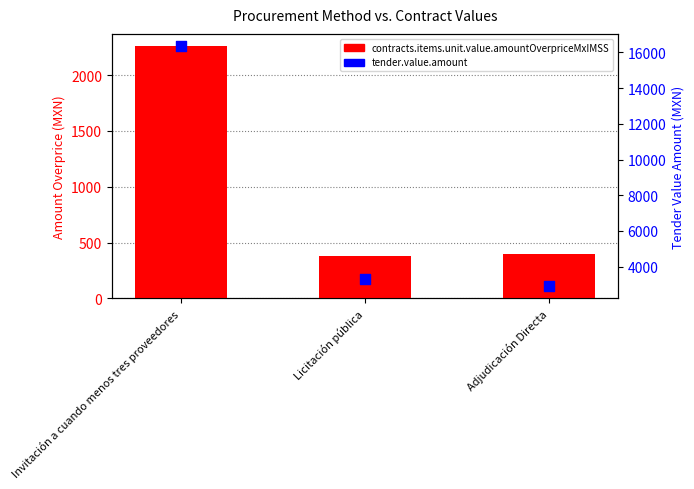

Which series has the largest total across all categories?

tender.value.amount